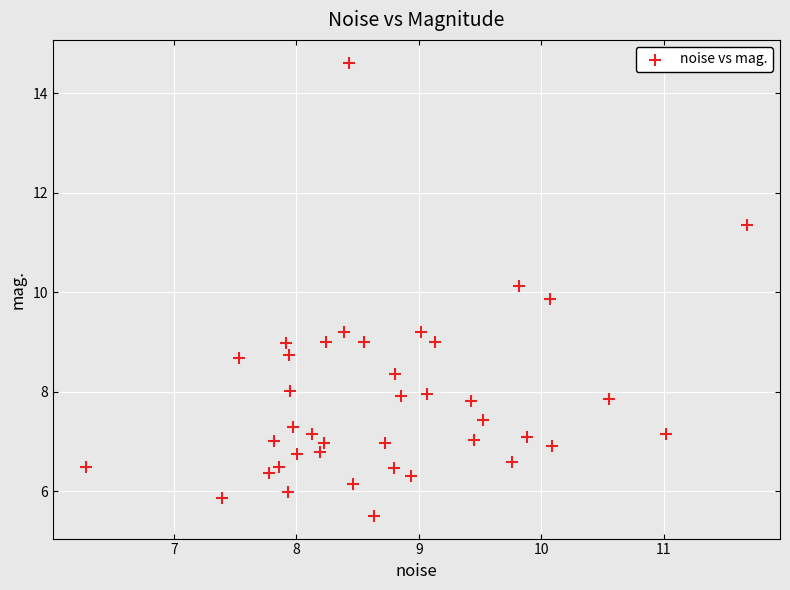

What is the range of Y values (max minus min)?

9.1